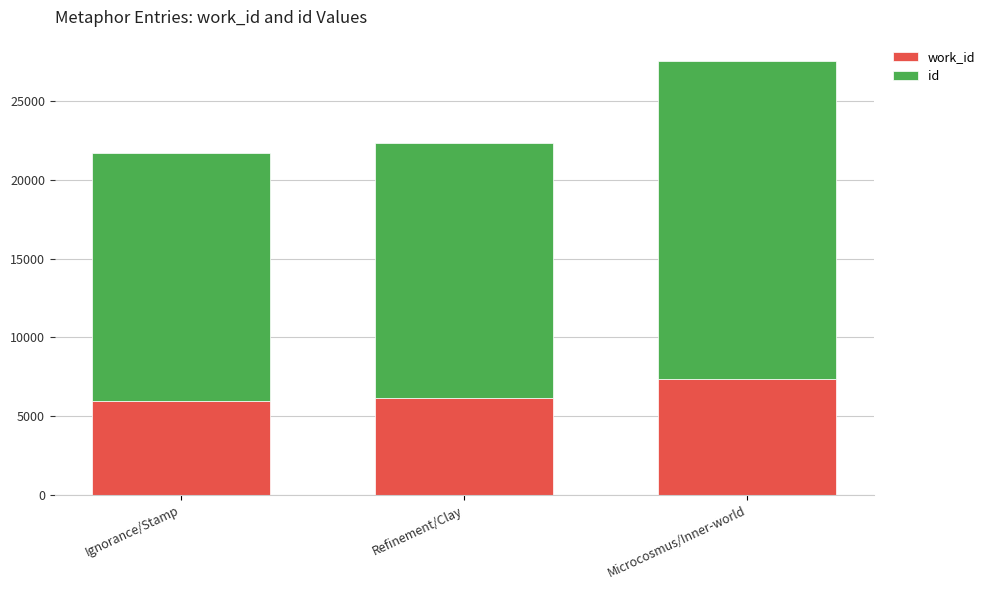

What is the total value across all series at Refinement/Clay?

22327